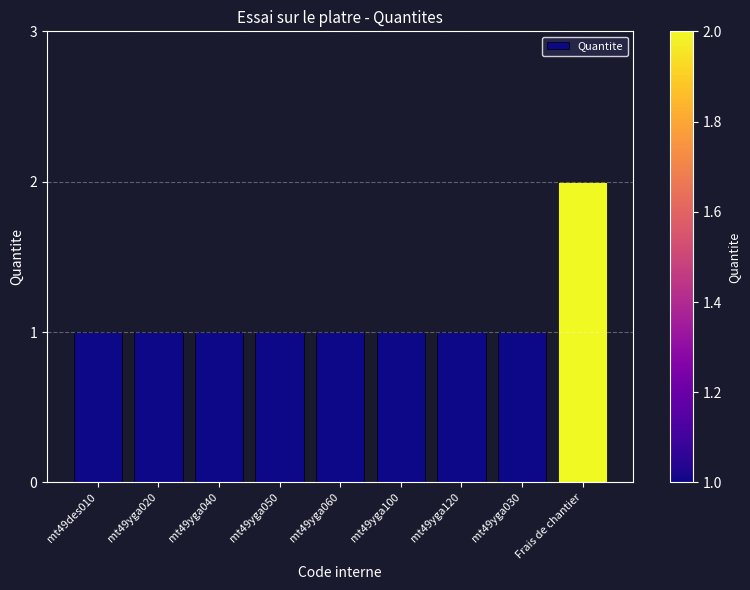

What is the label of the 3rd bar from the left?

mt49yga040